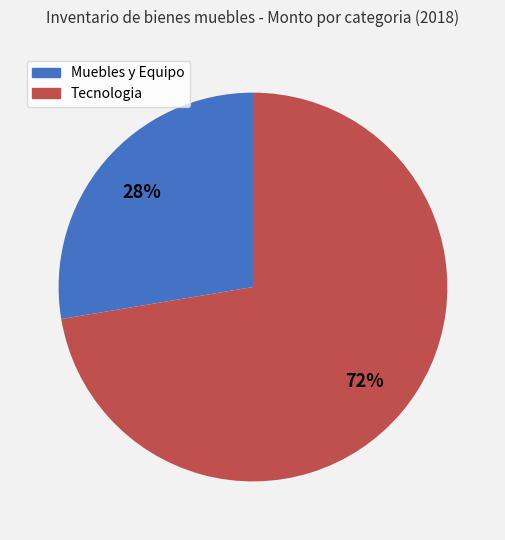

To the nearest percent, what portion does Tecnologia represent?

72%